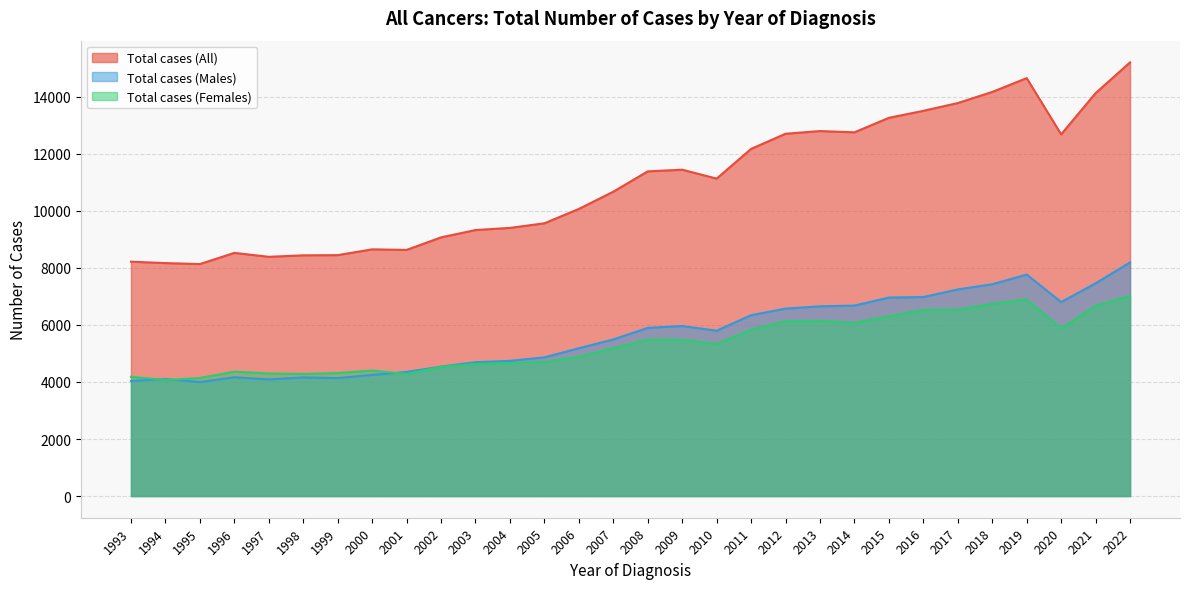

List the series in order of their peak value, lowest first.

Total cases (Females), Total cases (Males), Total cases (All)